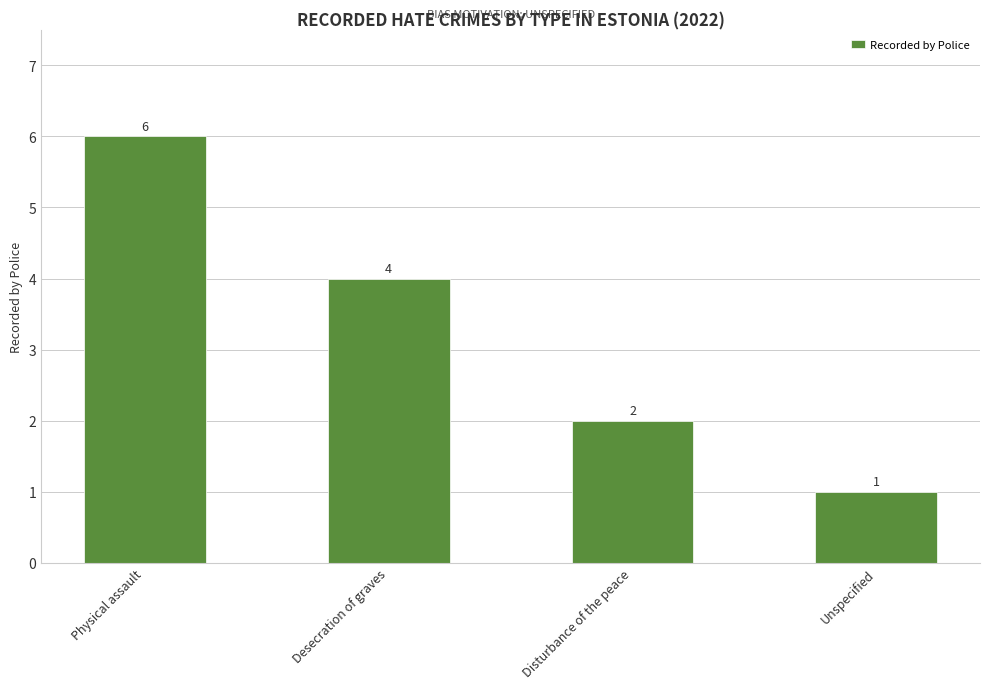

What is the change in value from Disturbance of the peace to Unspecified?

-1